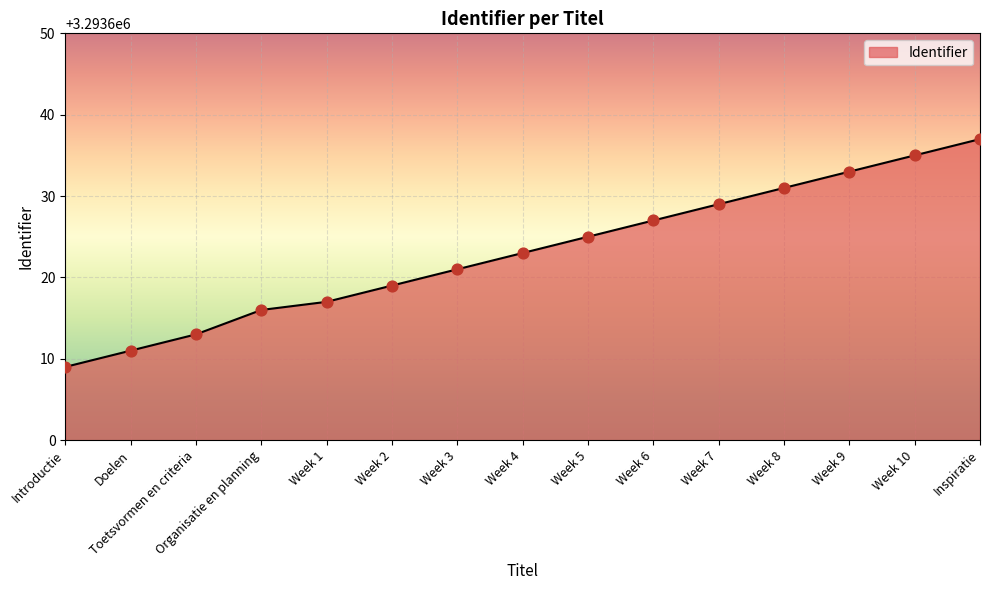

Approximately how many times larger is the value at Week 4 compared to Toetsvormen en criteria?

1.0